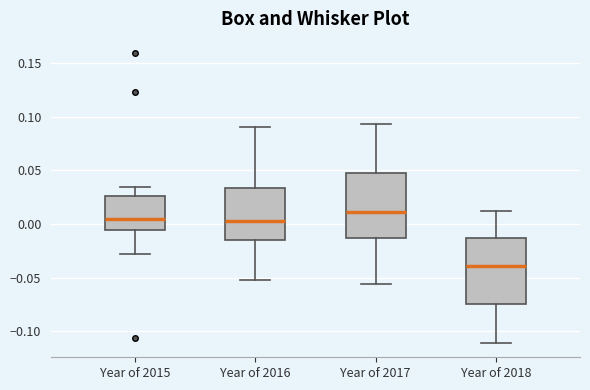

Where is the upper edge of the box for Year of 2018 on the y-axis? The values are not printed on the chart, so give them approximately, as read against the axis.

-0.015